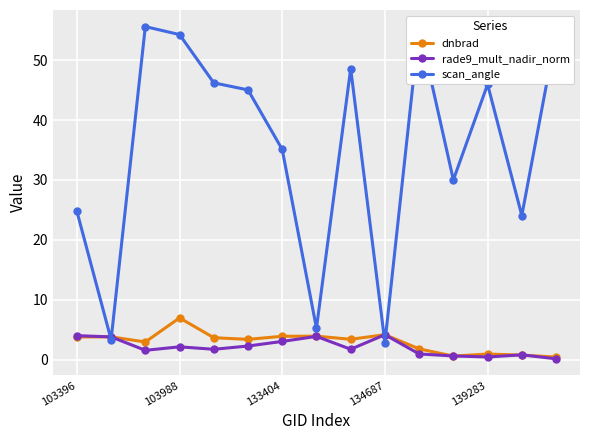

What is the lowest value of the scan_angle series?

2.8